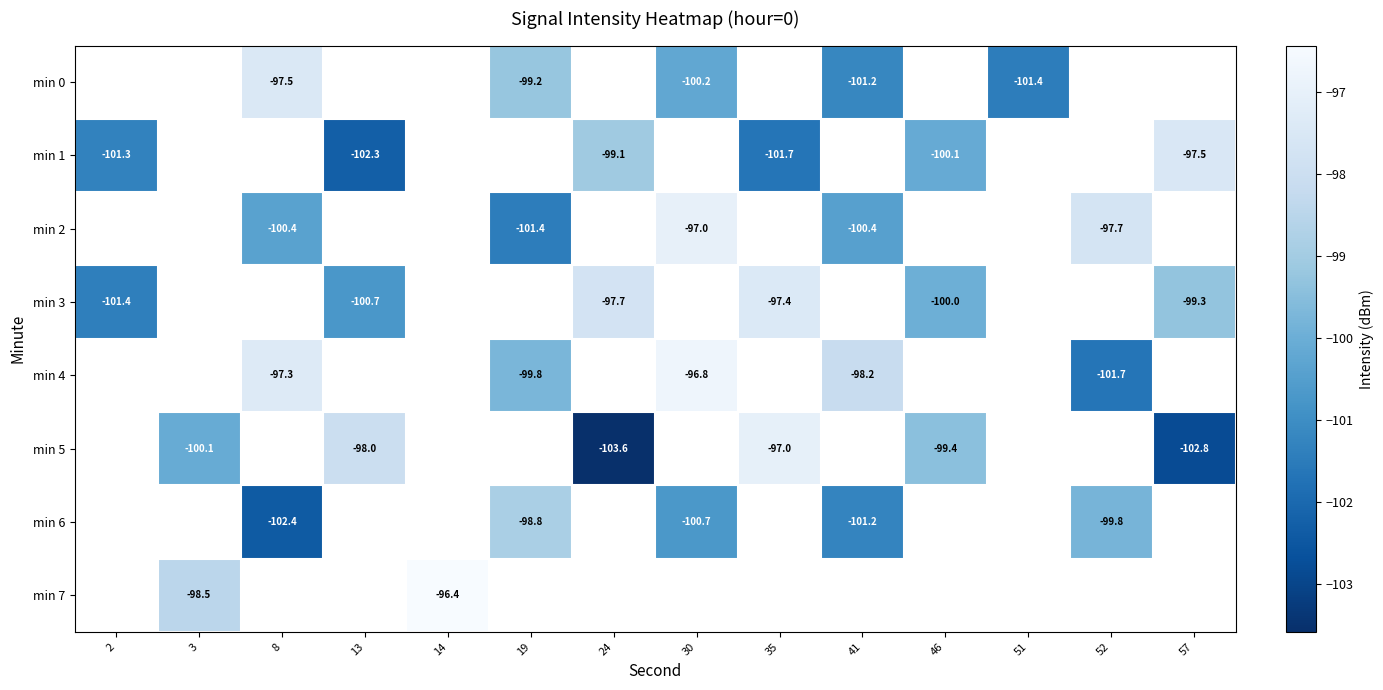

Count the number of data series in this chart.

8